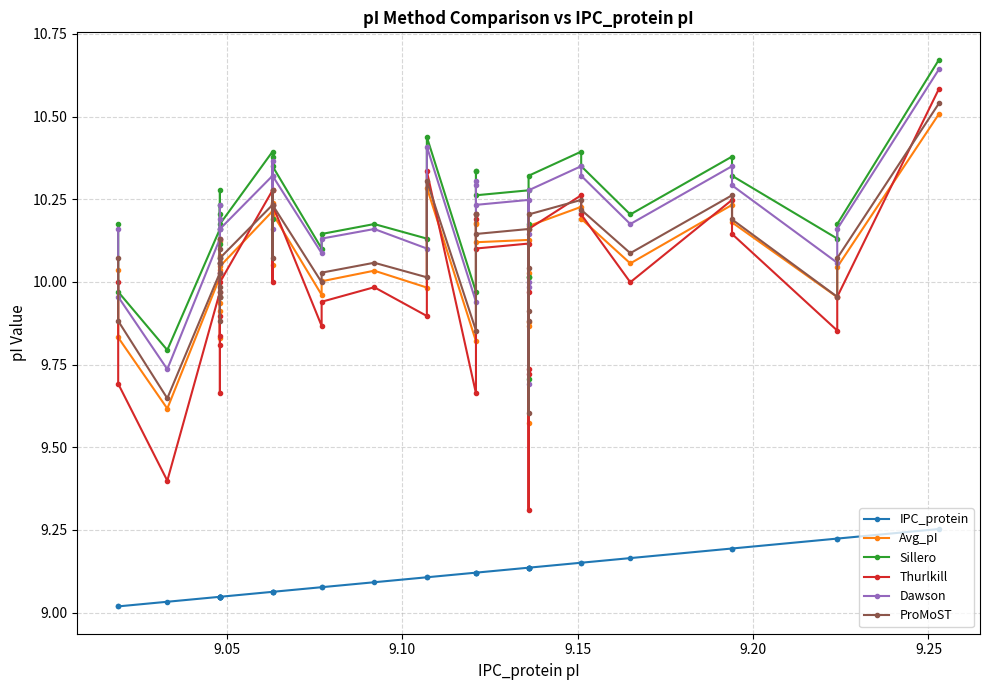

What is the sum of all Avg_pI values?

391.7